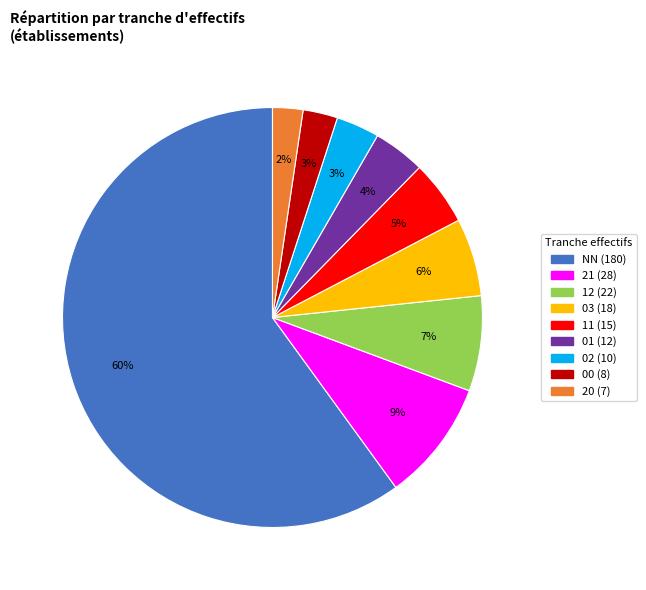

Count the number of slices in the pie.

9